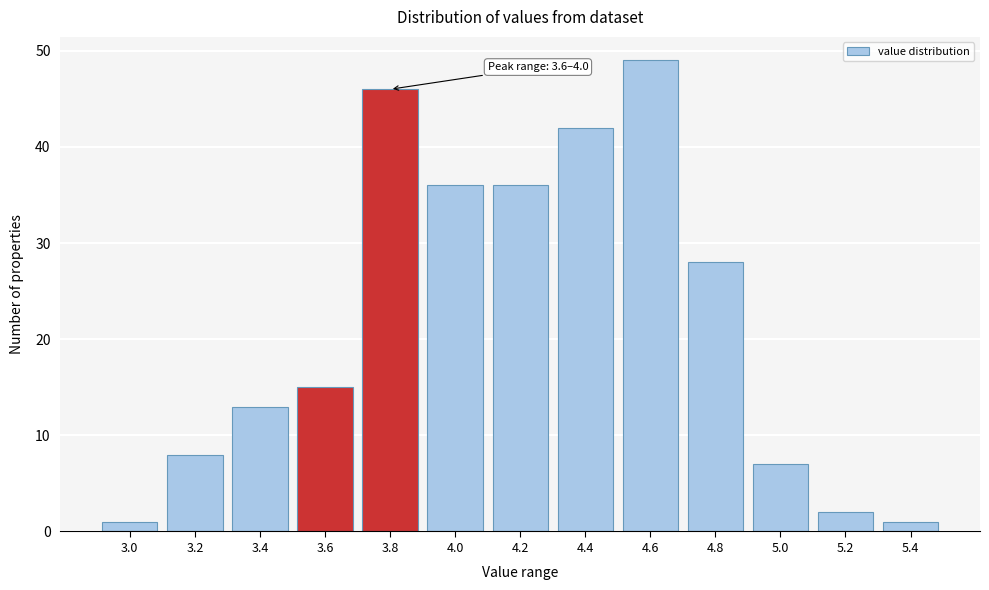

Reading right to left, list all the values displayed in this chart.

1	2	7	28	49	42	36	36	46	15	13	8	1